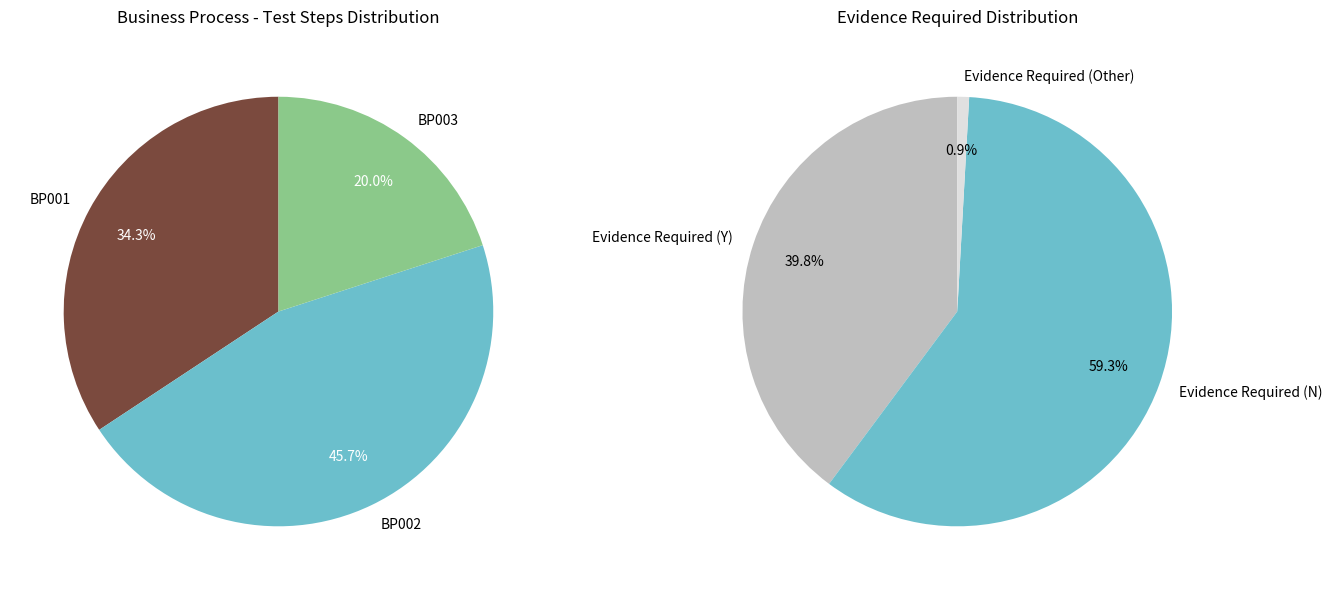

What percentage is the BP003 slice, to the nearest percent?

20%